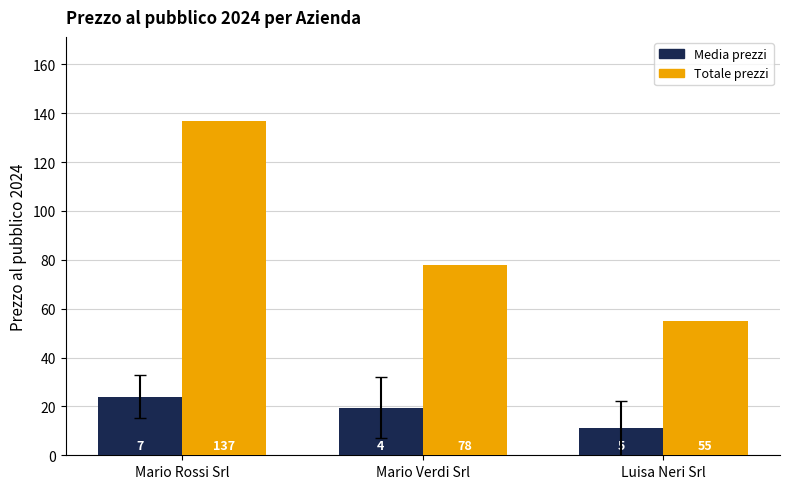

How many data points does each series have?

3